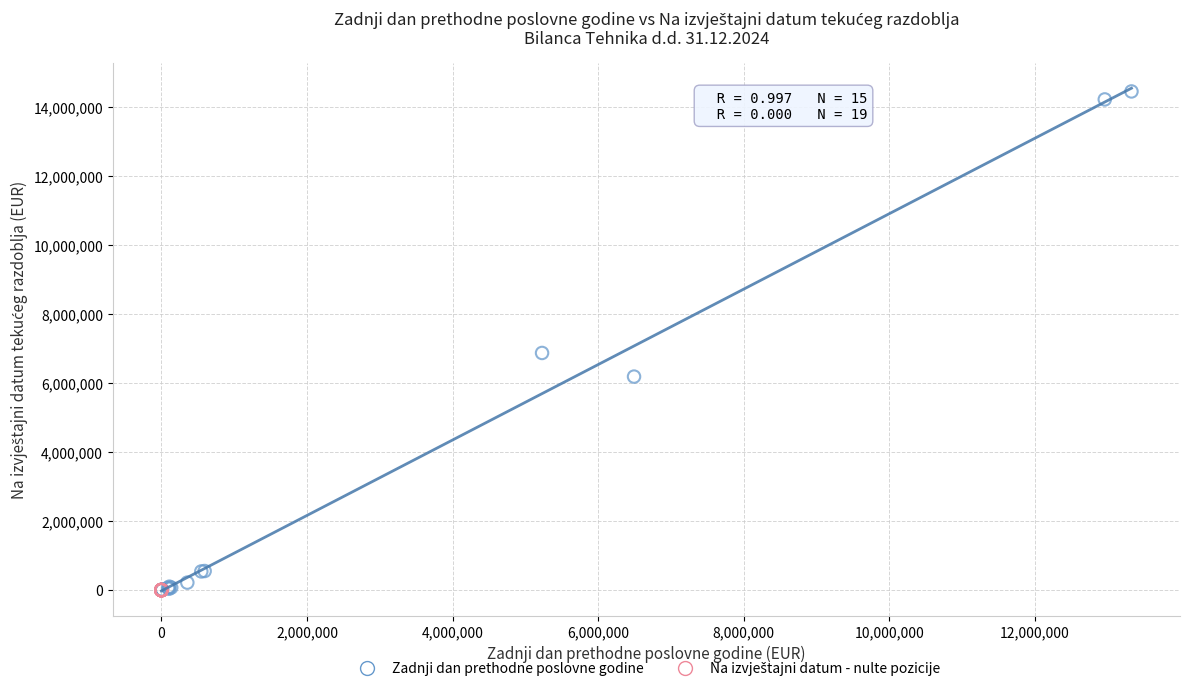

Which series contains the highest Y value?

Zadnji dan prethodne poslovne godine